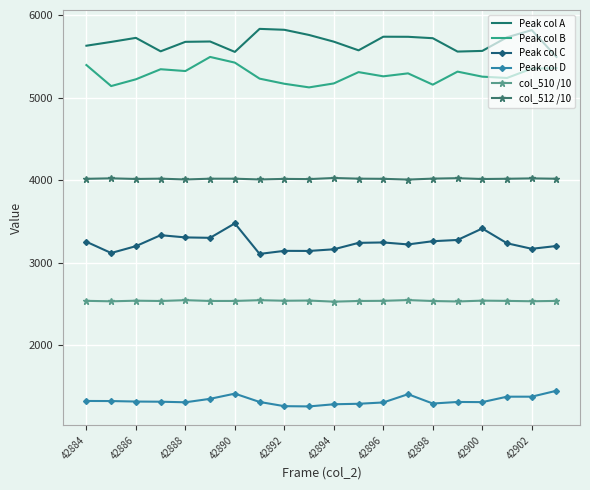

What is the minimum value shown in the chart?

1258.0